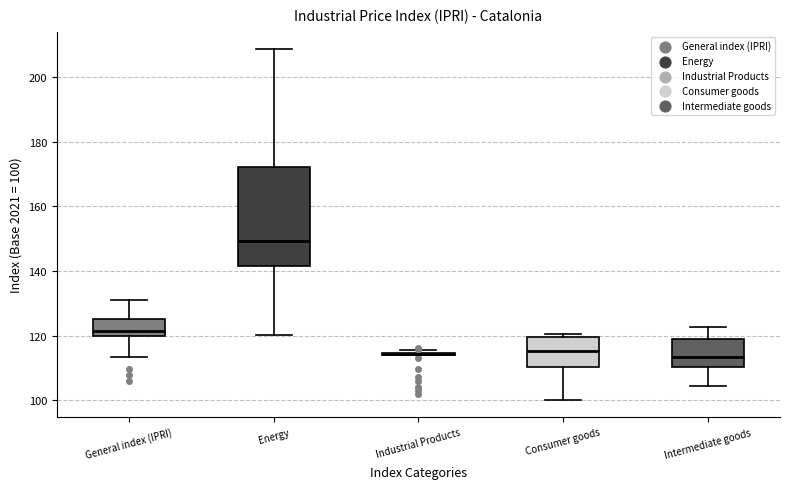

Reading left to right, read every box against the y-axis: the position of its median line, the range the box covers, and the ends of its whiskers. The values are not printed on the chart, so give them approximately, as read against the axis.

General index (IPRI): median 122, box 120 to 126, whiskers 114 to 132
Energy: median 150, box 142 to 172, whiskers 120 to 208
Industrial Products: box collapsed to a line at 114, whiskers 114 to 116
Consumer goods: median 116, box 110 to 120, whiskers 100 to 120 (just above the box's upper edge)
Intermediate goods: median 114, box 110 to 120, whiskers 104 to 122